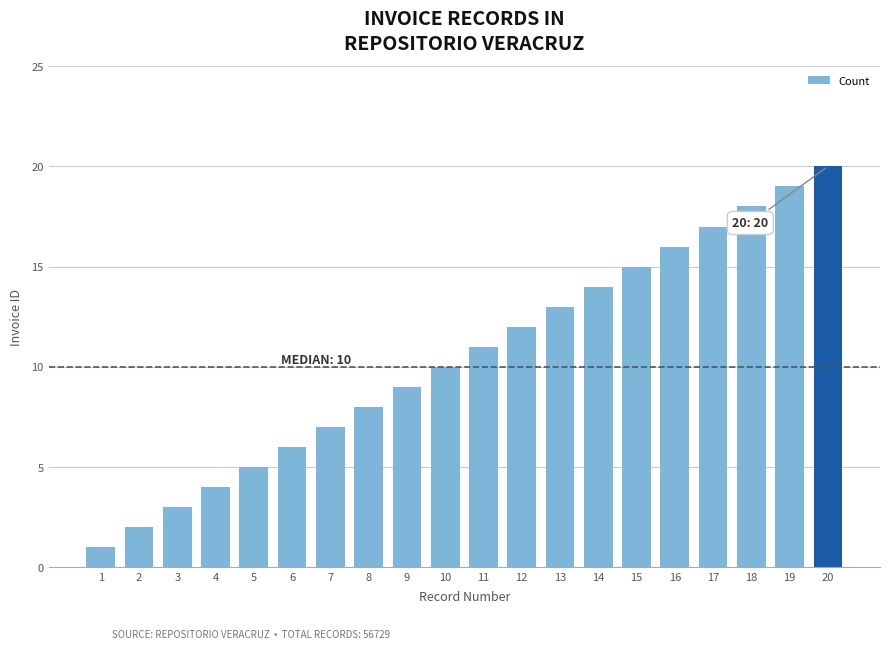

How many data points are less than 11?

10